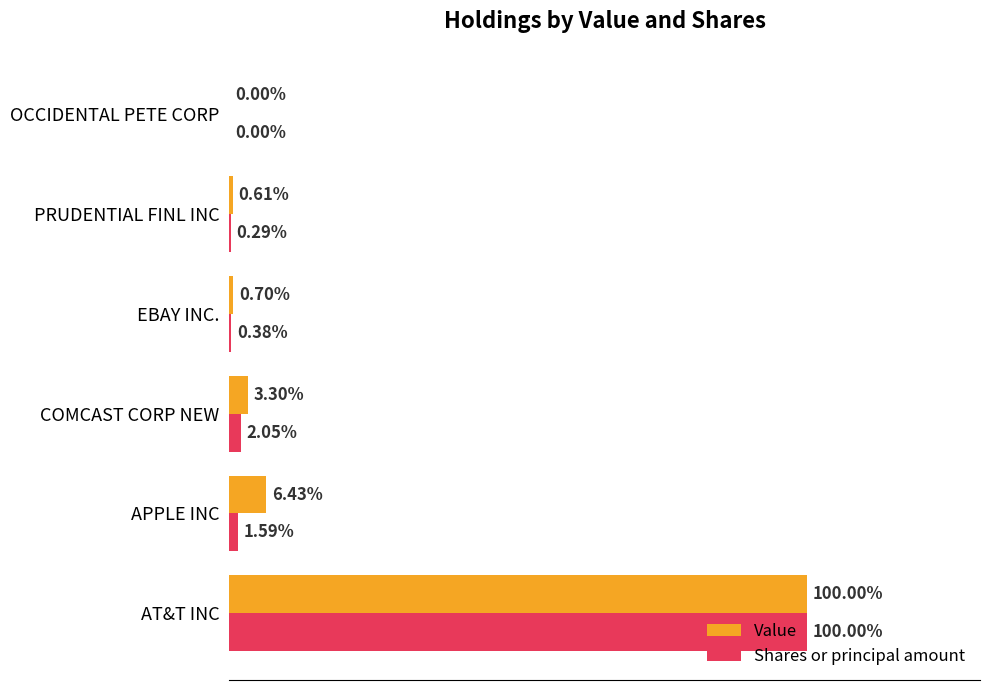

At which category is the sum across all series the highest?

AT&T INC